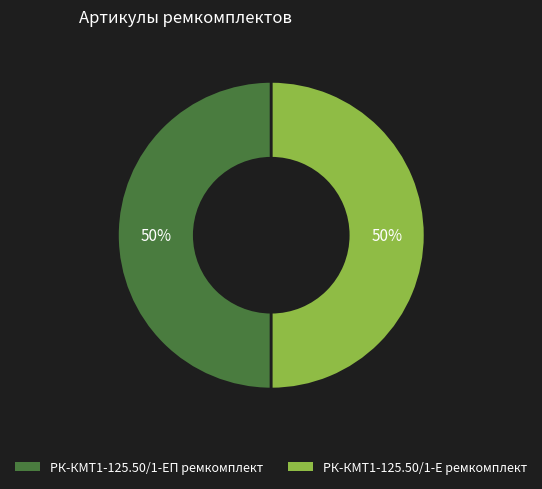

Is it true that РК-КМТ1-125.50/1-ЕП ремкомплект is 50% of the pie?

True